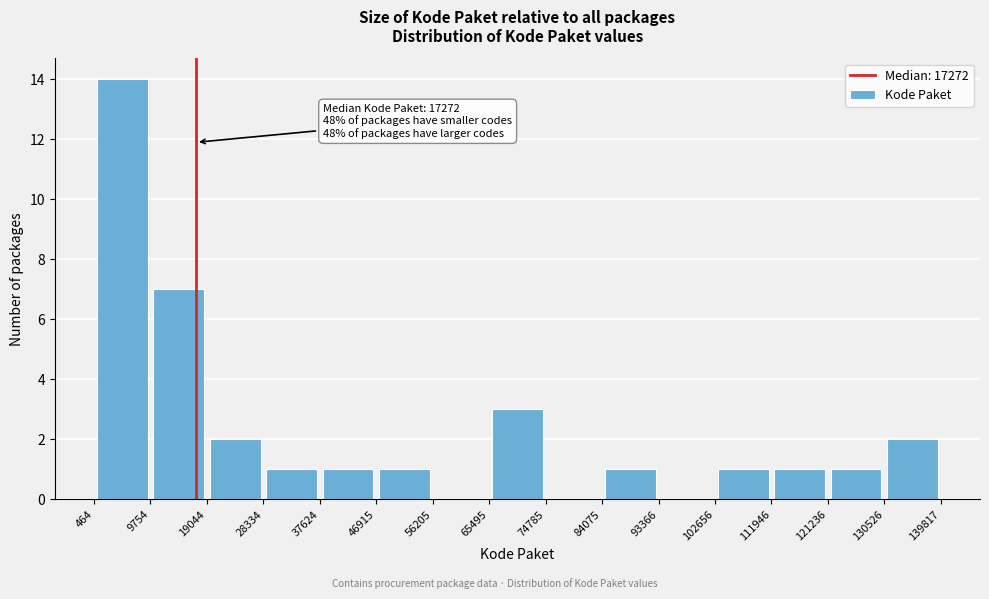

Which range on the x-axis has the tallest bar?

464 to 9754